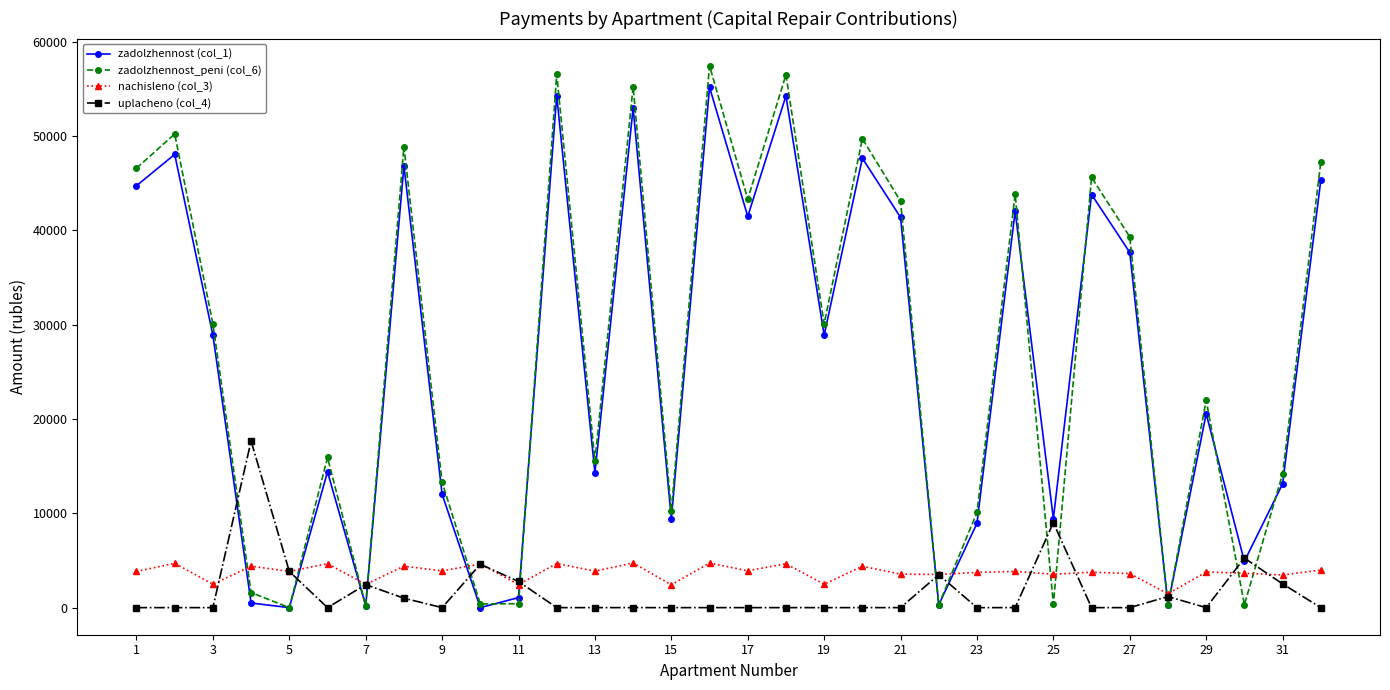

Which series has the largest total across all categories?

zadolzhennost_peni (col_6)